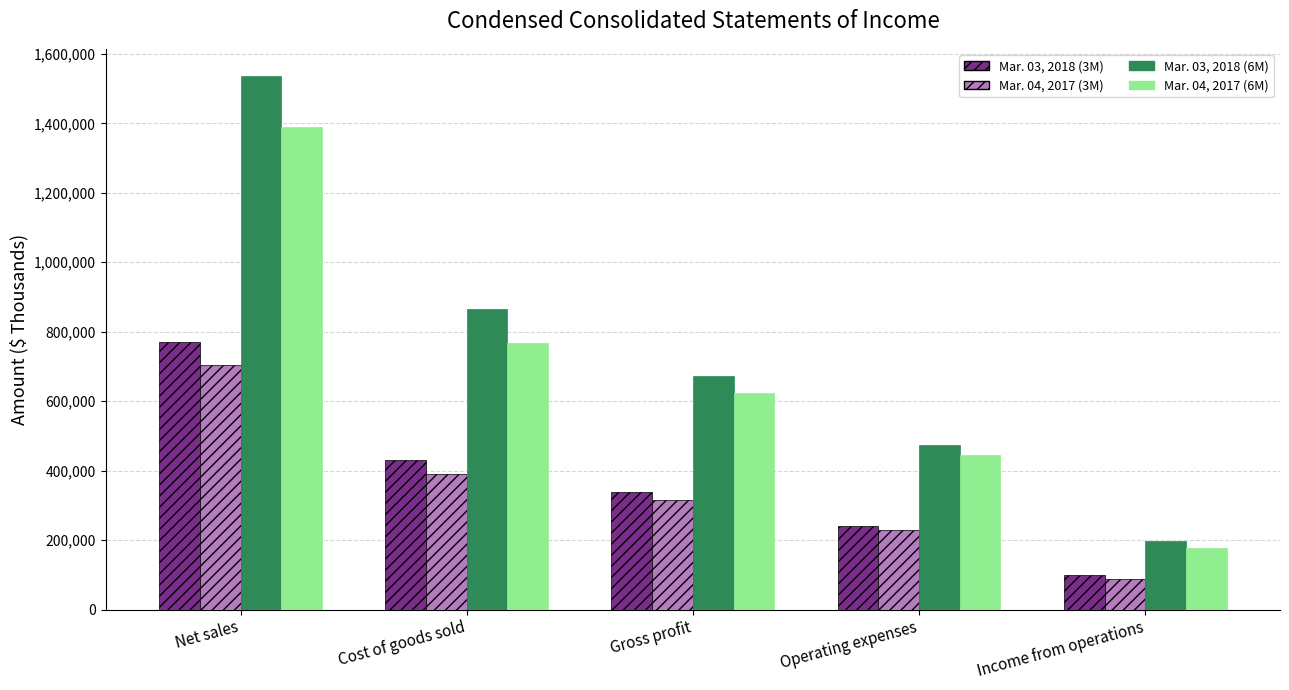

What is the maximum value for Mar. 03, 2018 (3M)?

768987